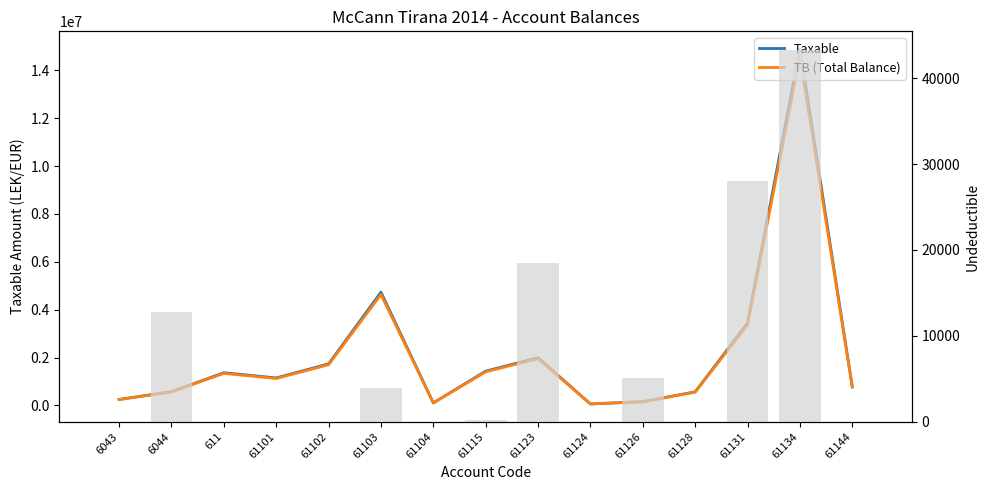

Where does the TB (Total Balance) series first go above 1126062?

611